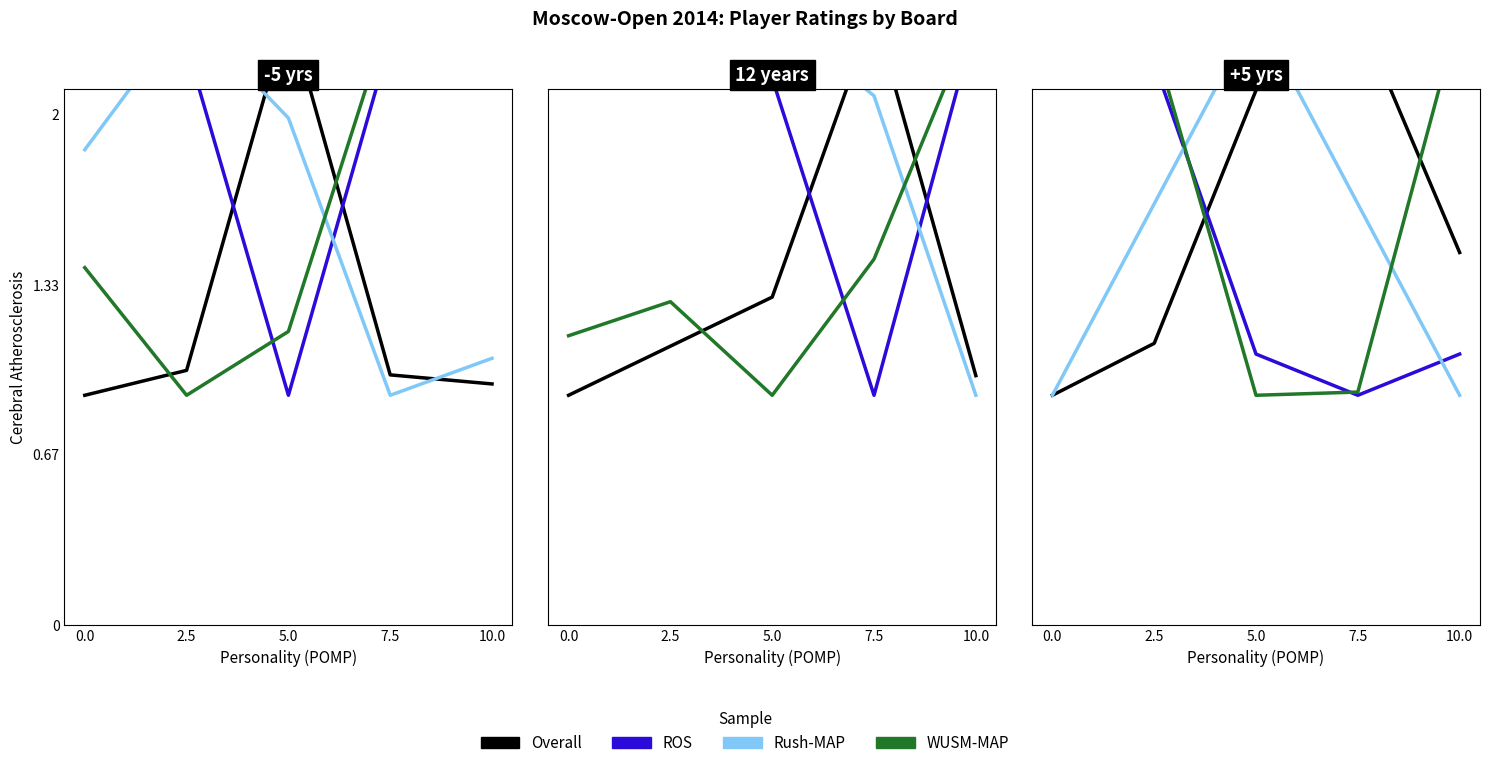

What is the approximate value of Overall at 7.5?

2.4